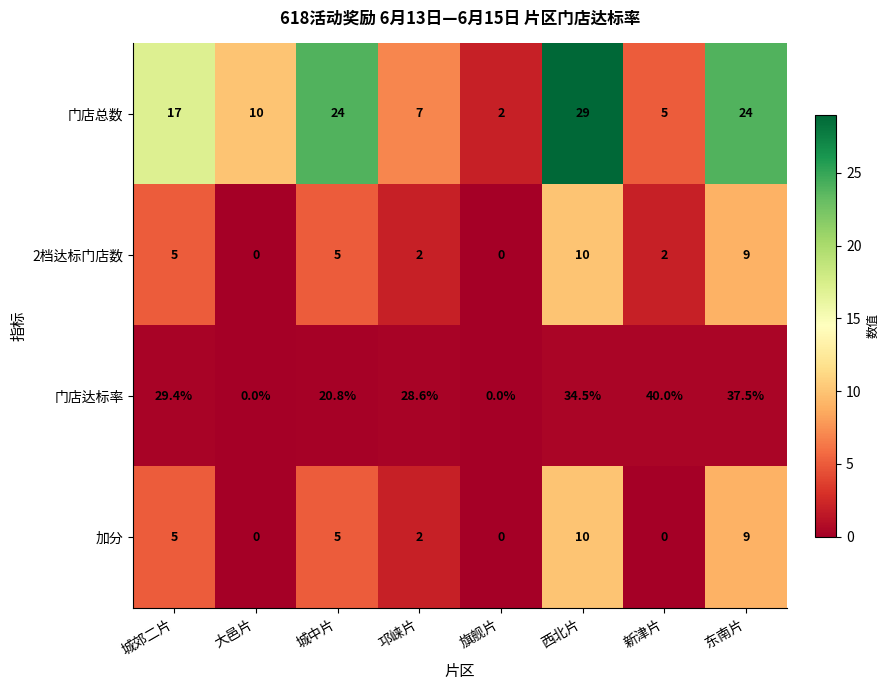

Where is 门店总数 nearest to the value 15?

城郊二片